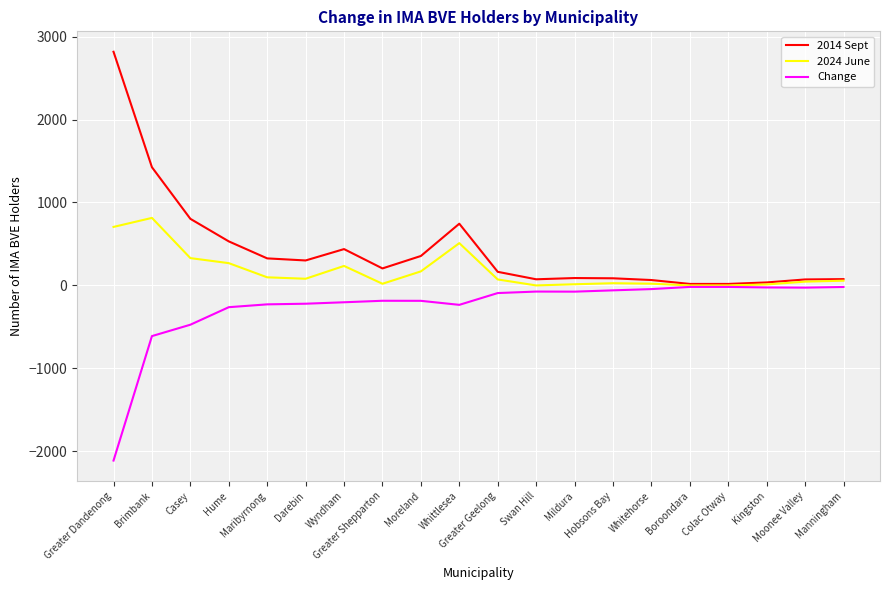

What are all the series names shown in the legend?

2014 Sept, 2024 June, Change